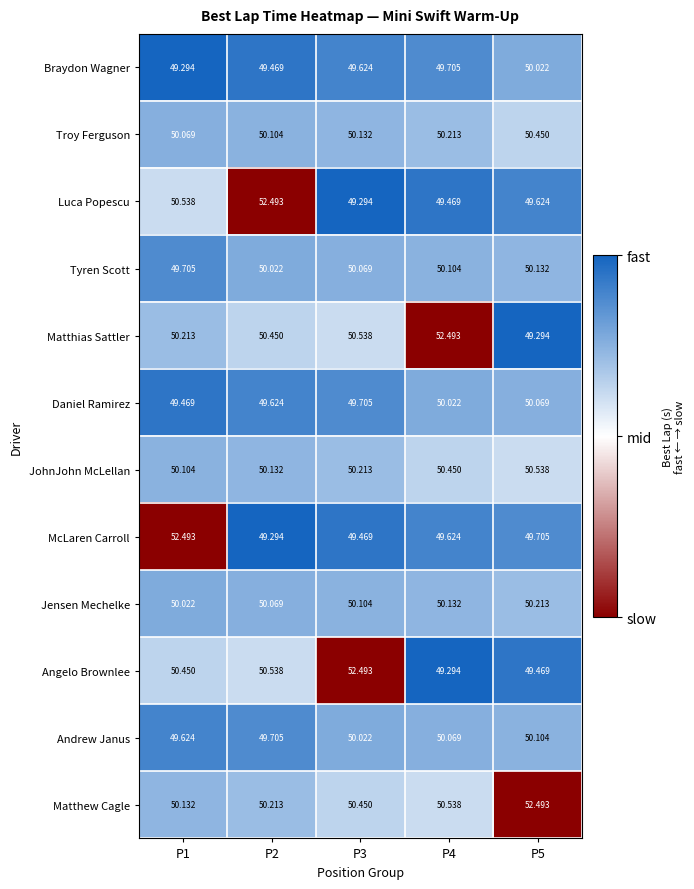

Which series has the largest total across all categories?

Matthew Cagle